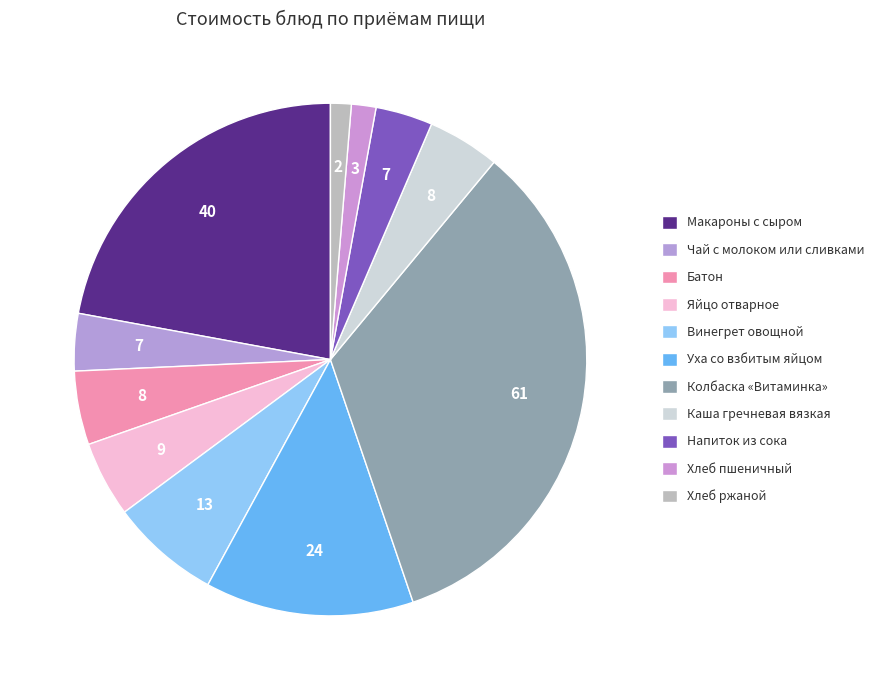

To the nearest percent, what is the difference between the Хлеб ржаной and Винегрет овощной slice percentages?

6%